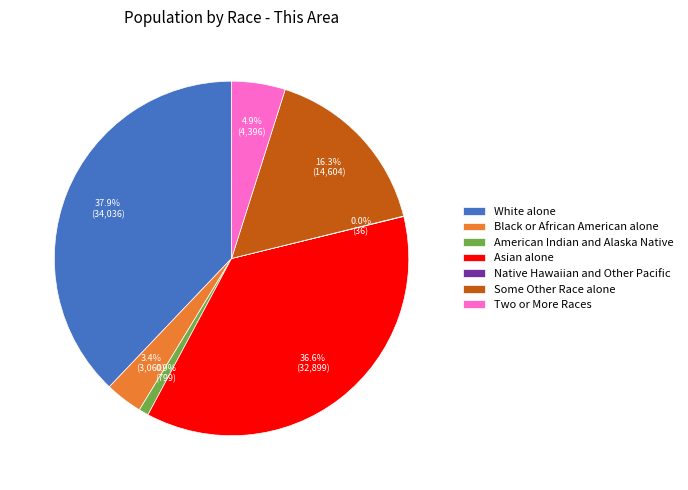

Is the sum of Black or African American alone and Two or More Races greater than half?

No